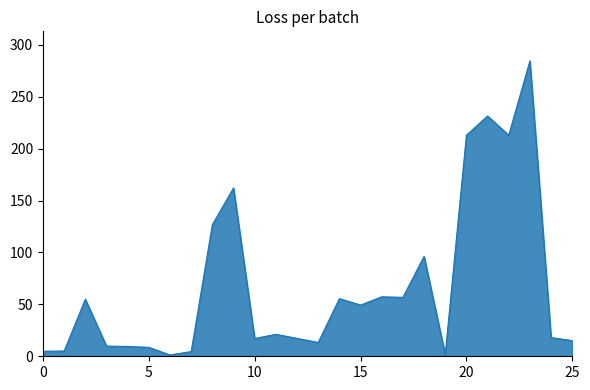

What is the greatest value displayed?

284.6